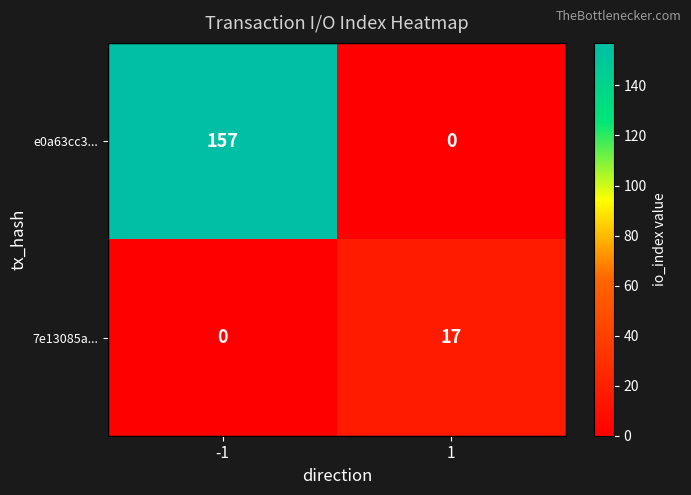

Which series has the largest total across all categories?

e0a63cc3...